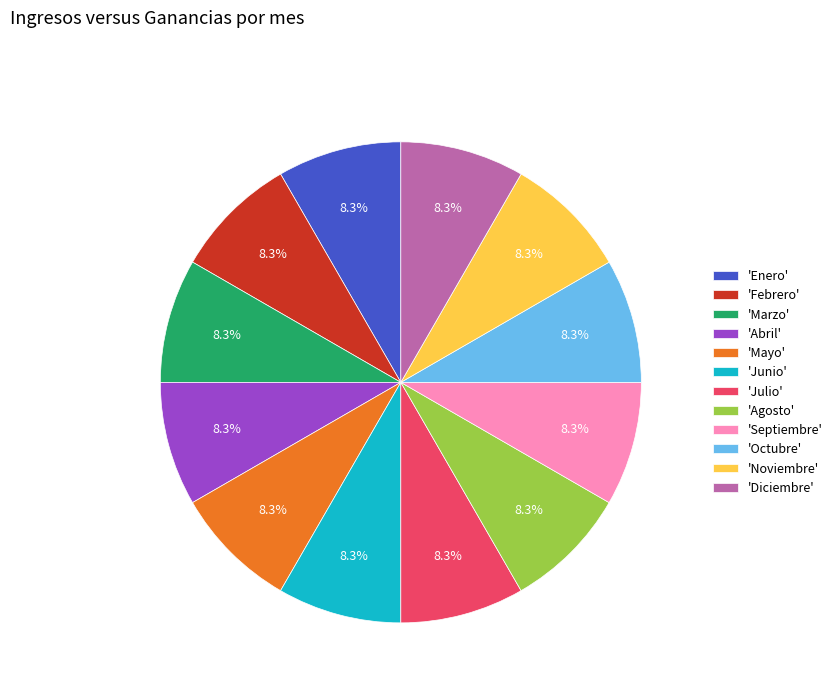

How many slices are in this pie chart?

12